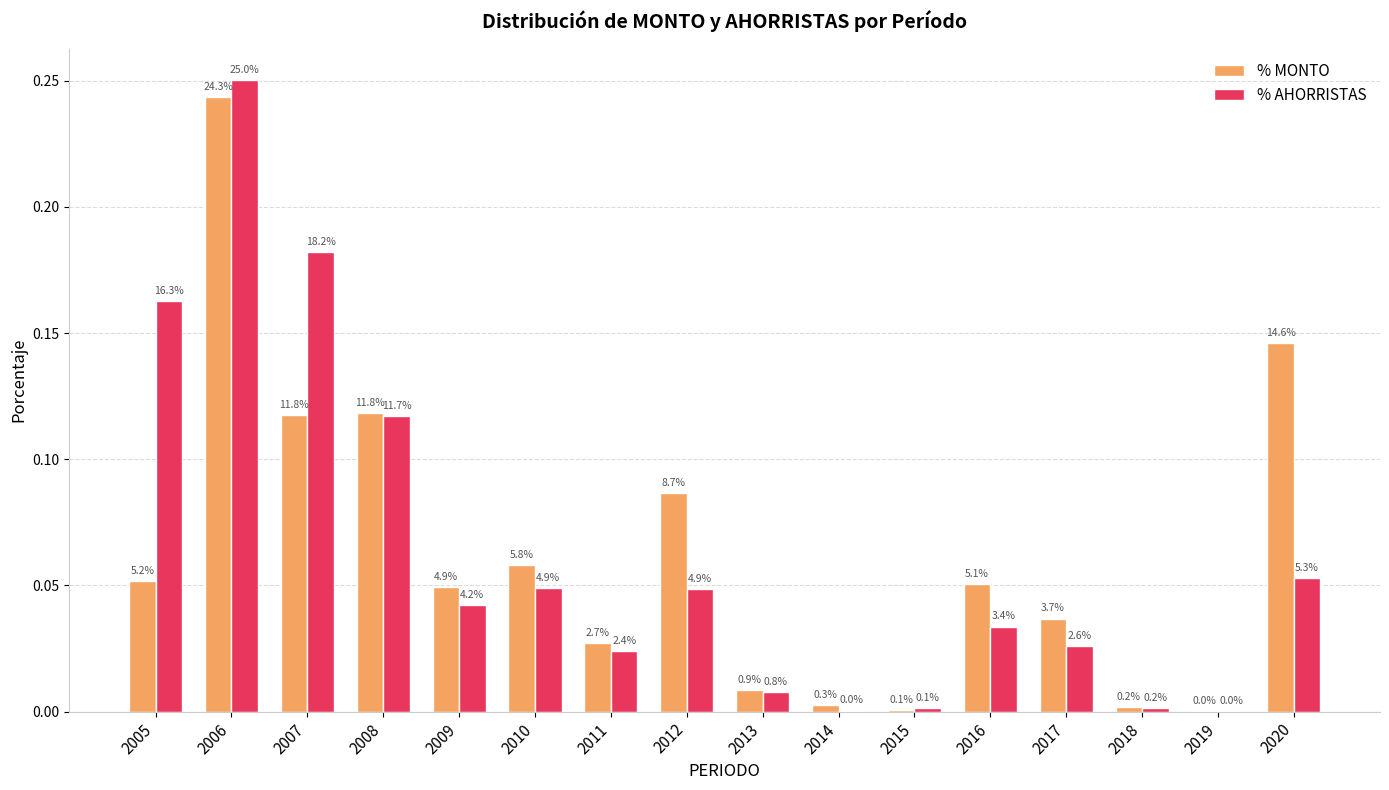

Which has a higher value, 2018 or 2008?

2008